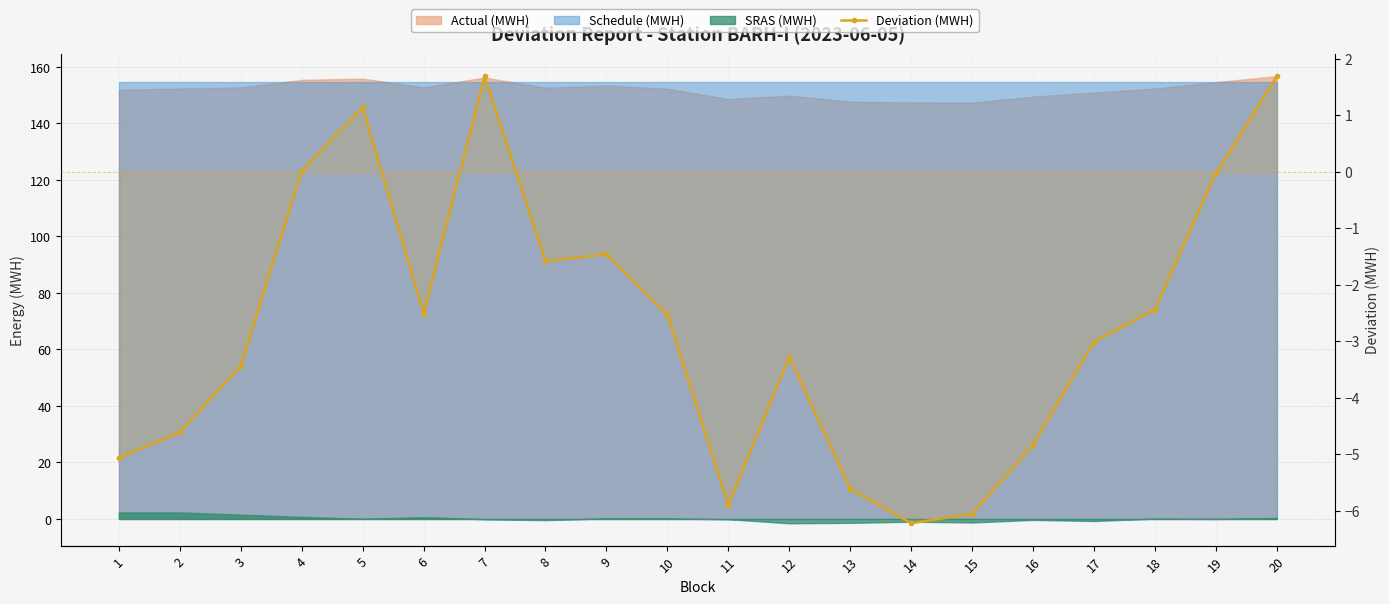

True or false: the data shows 1.7 at 20.

True